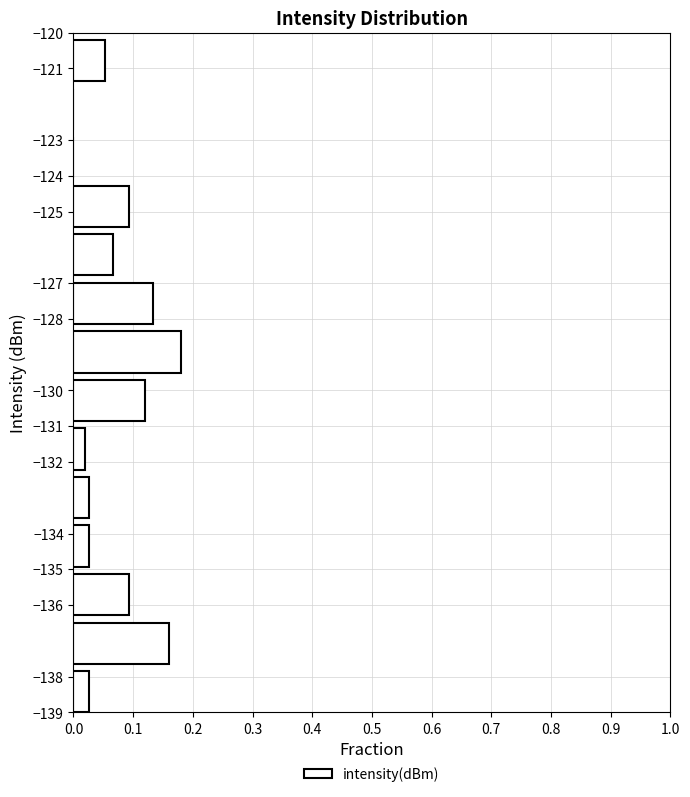

Which range on the y-axis has the longest bar?

-129.5 to -128.1